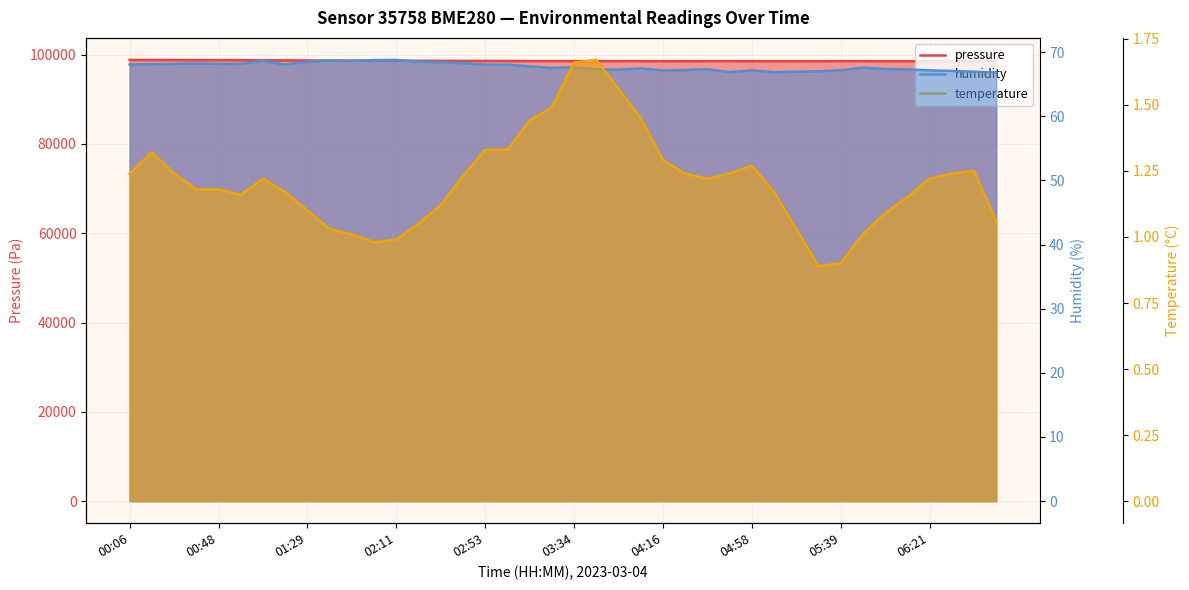

What is the maximum value for temperature?

1.7